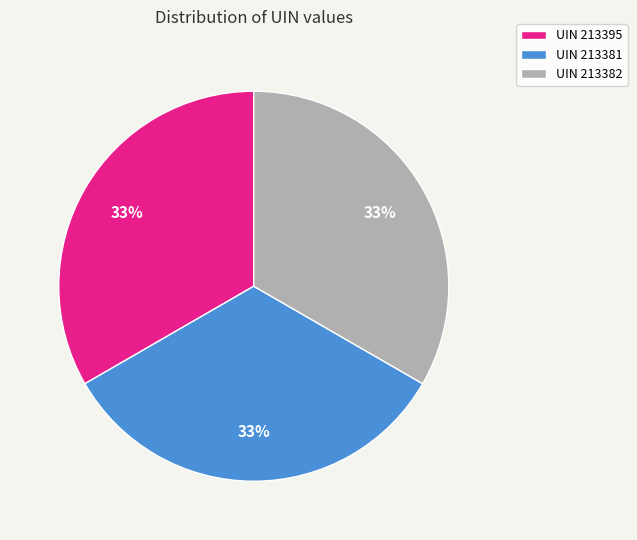

Is there a majority slice in this chart?

No